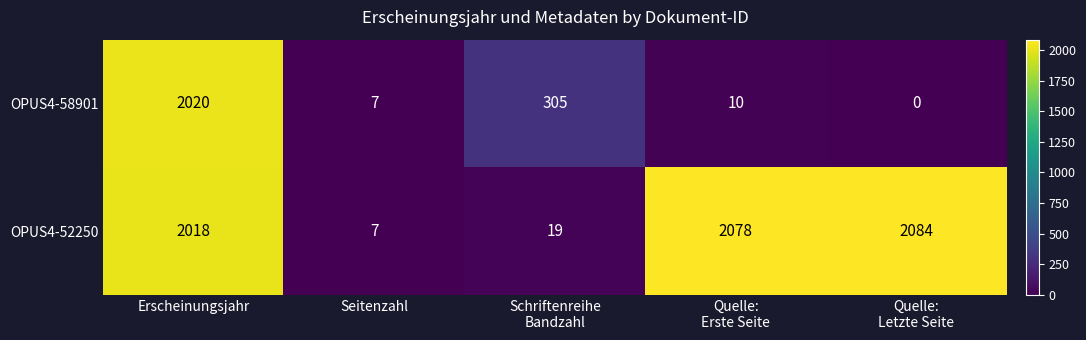

How many distinct data groups are displayed?

2